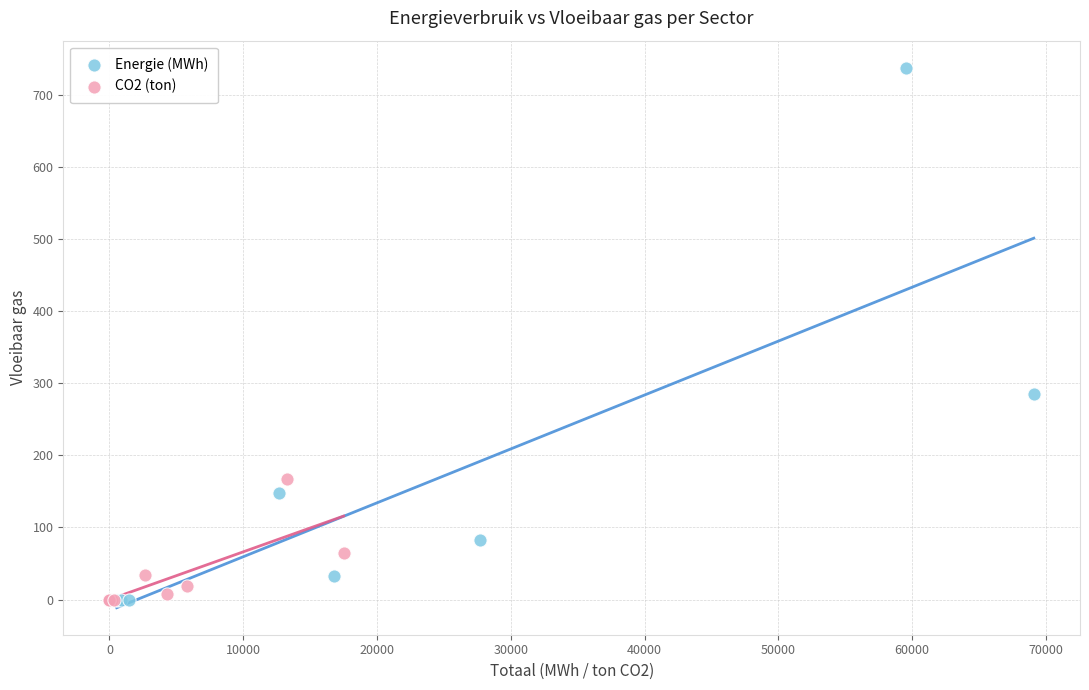

Which series has the widest spread of Y values?

Energie (MWh)